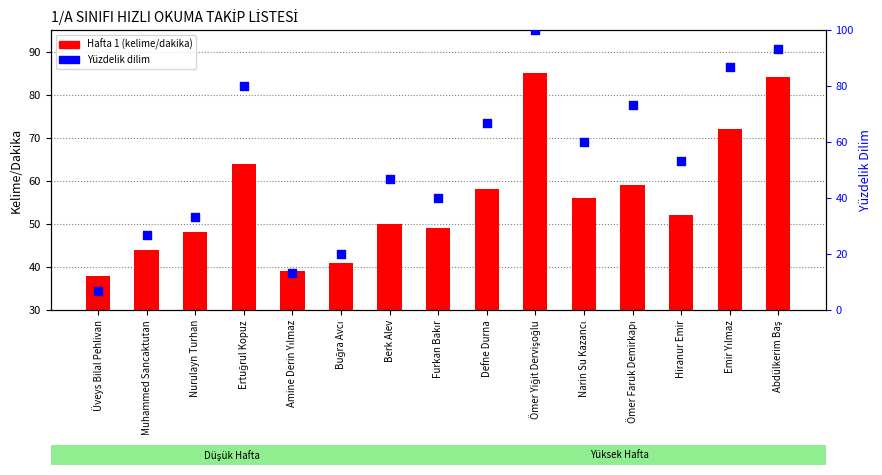

At how many categories does at least one series exceed 40?

13